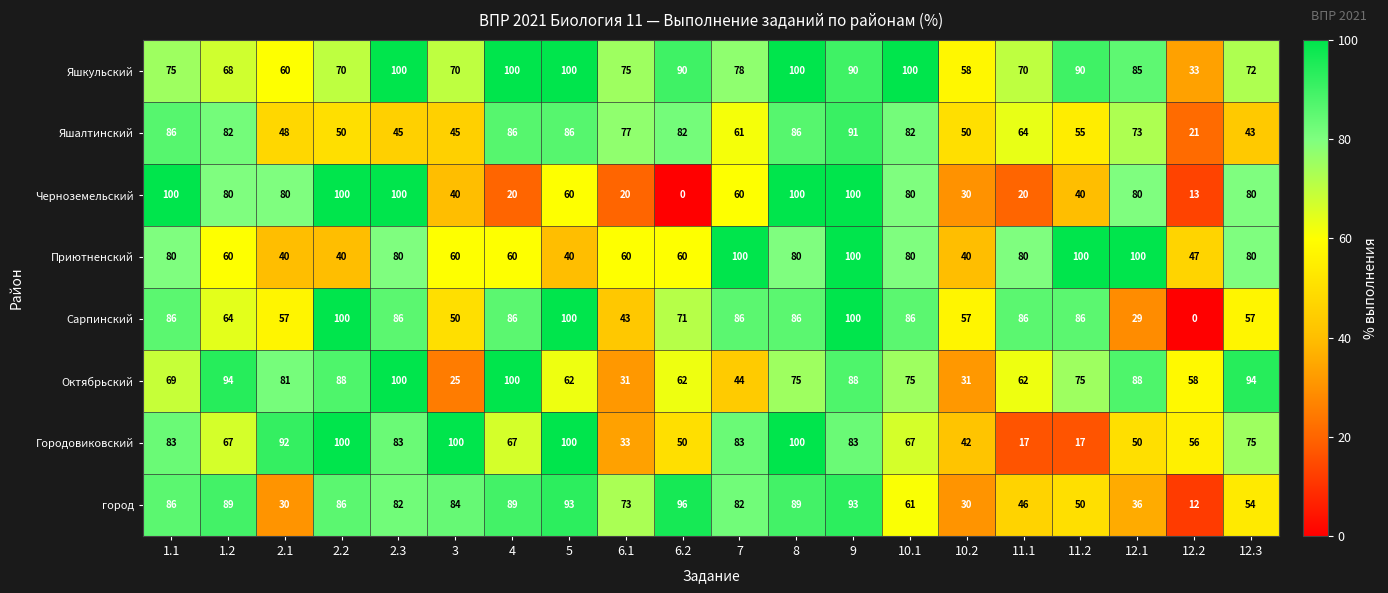

How many categories are shown in the chart?

20